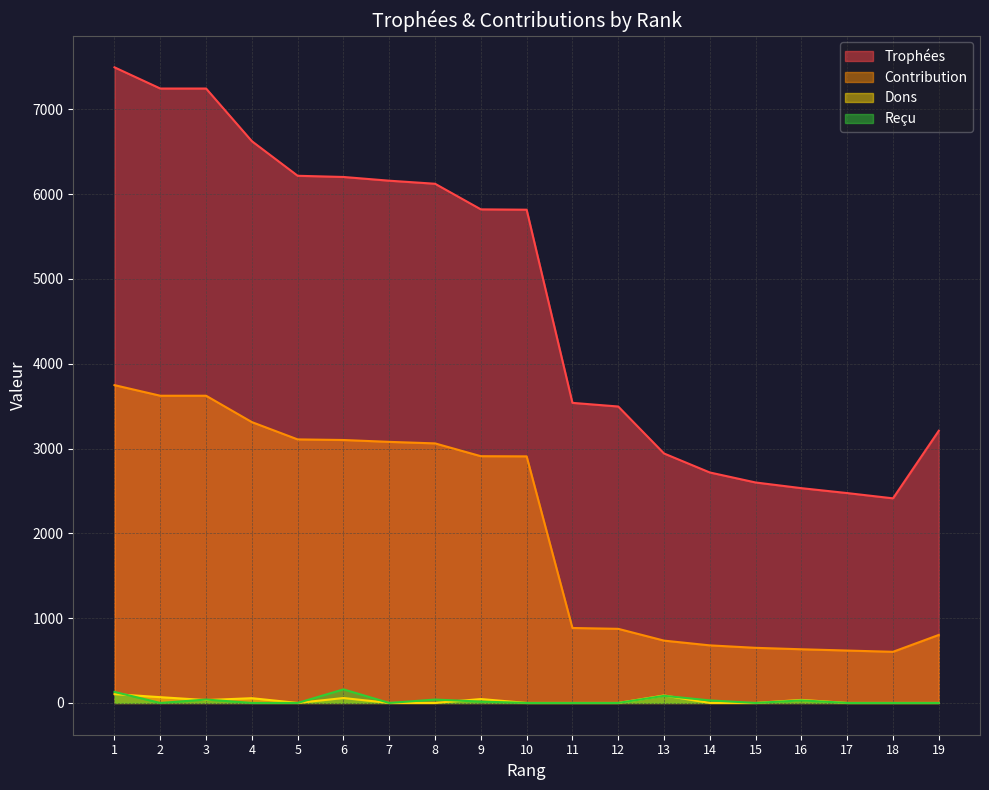

True or false: Dons and Contribution cross at least once.

False